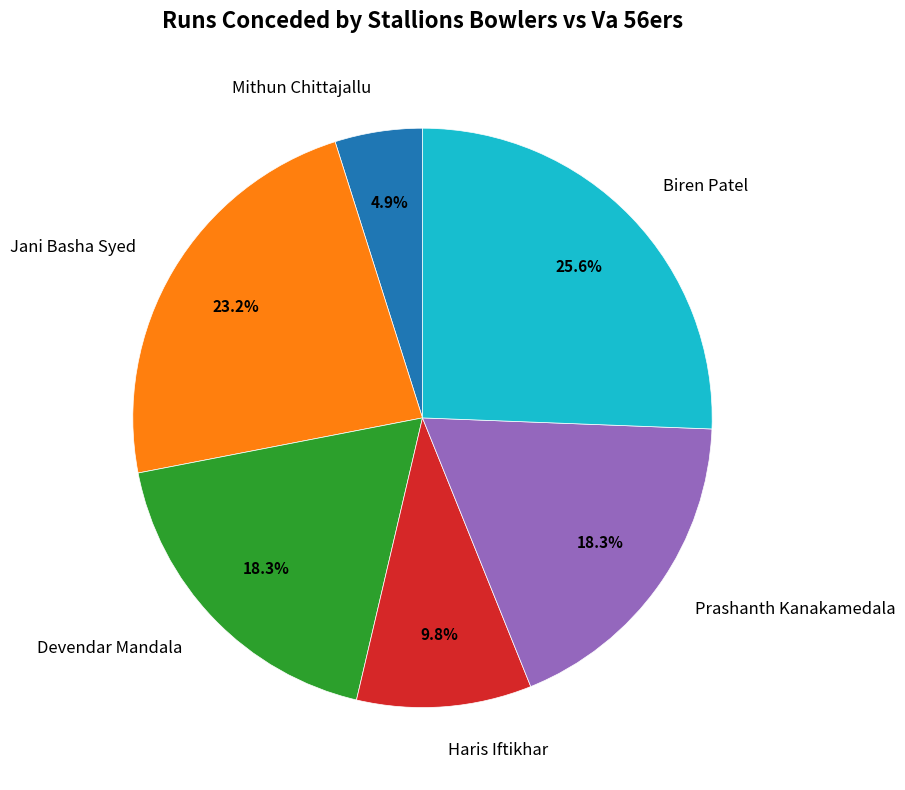

To the nearest percent, what portion does Jani Basha Syed represent?

23%